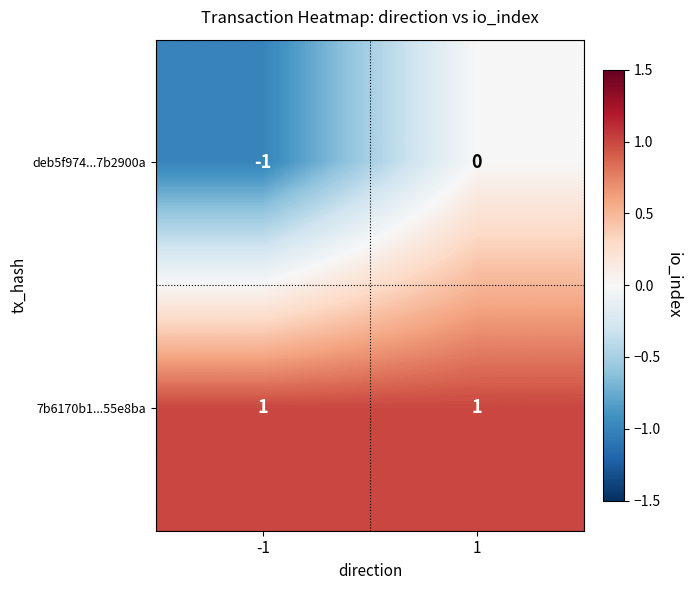

Which series has the largest total across all categories?

7b6170b1...55e8ba